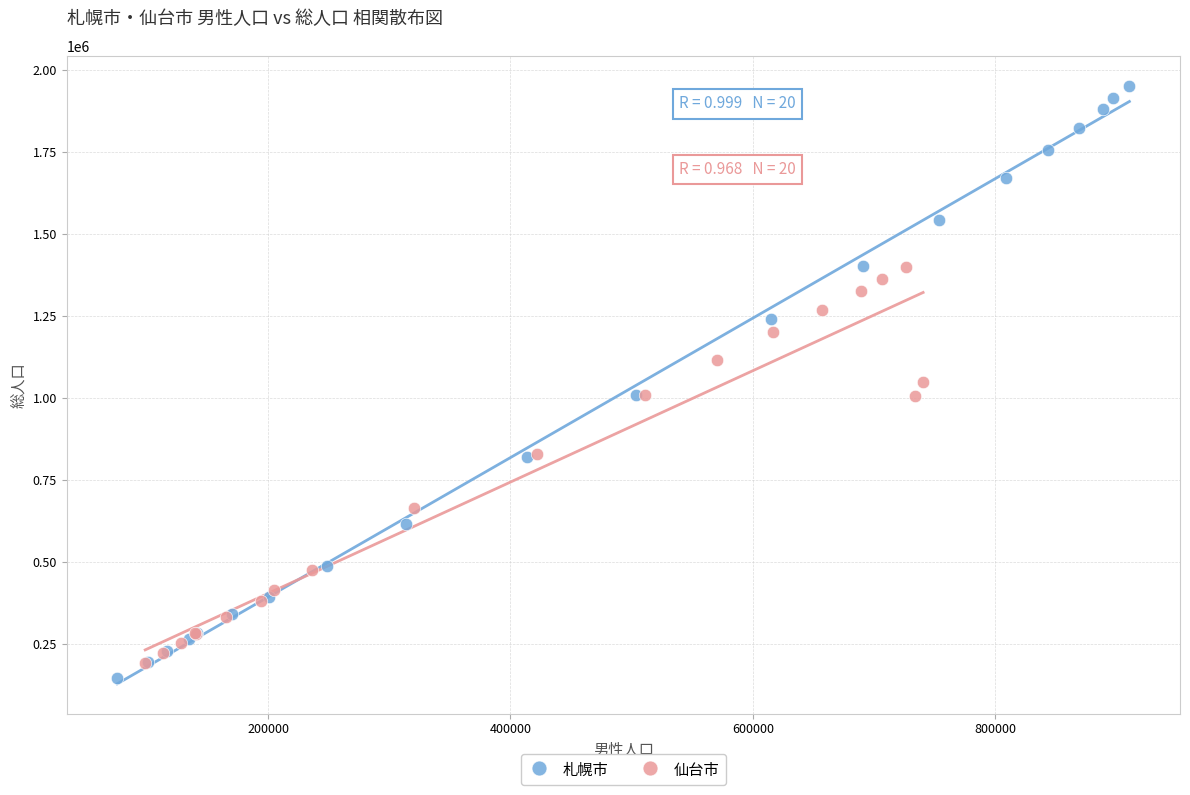

Which series reaches the maximum Y coordinate?

札幌市